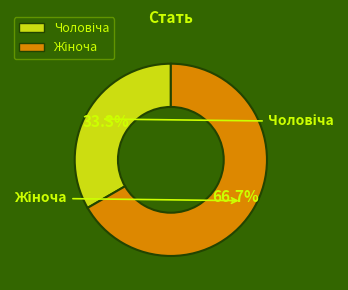

How many segments does this pie chart have?

2